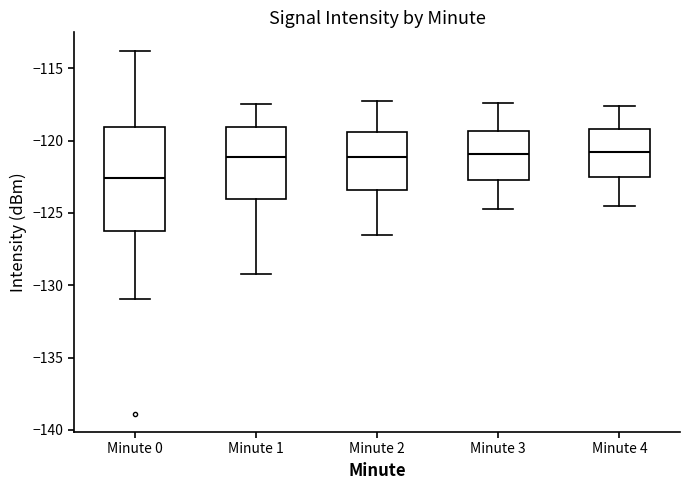

Where is the lower edge of the box for Minute 0 on the y-axis? The values are not printed on the chart, so give them approximately, as read against the axis.

-126.0